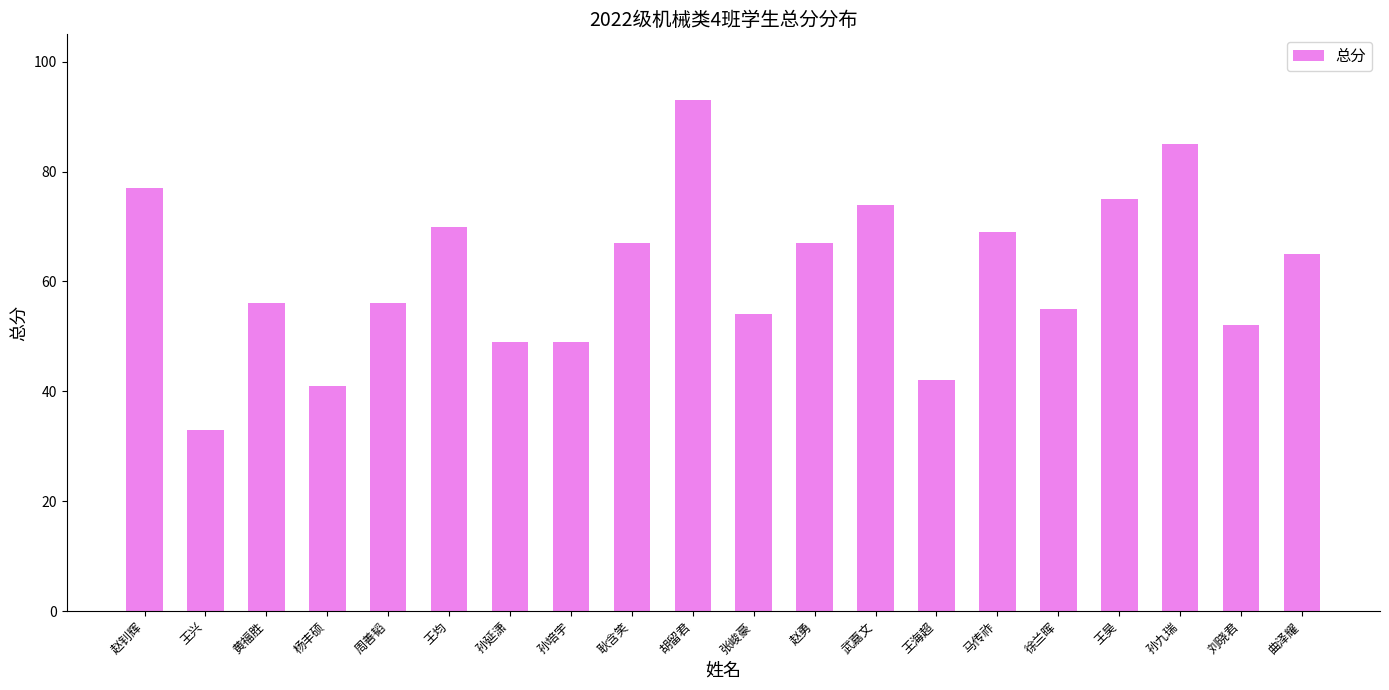

Does the chart contain any negative values?

No